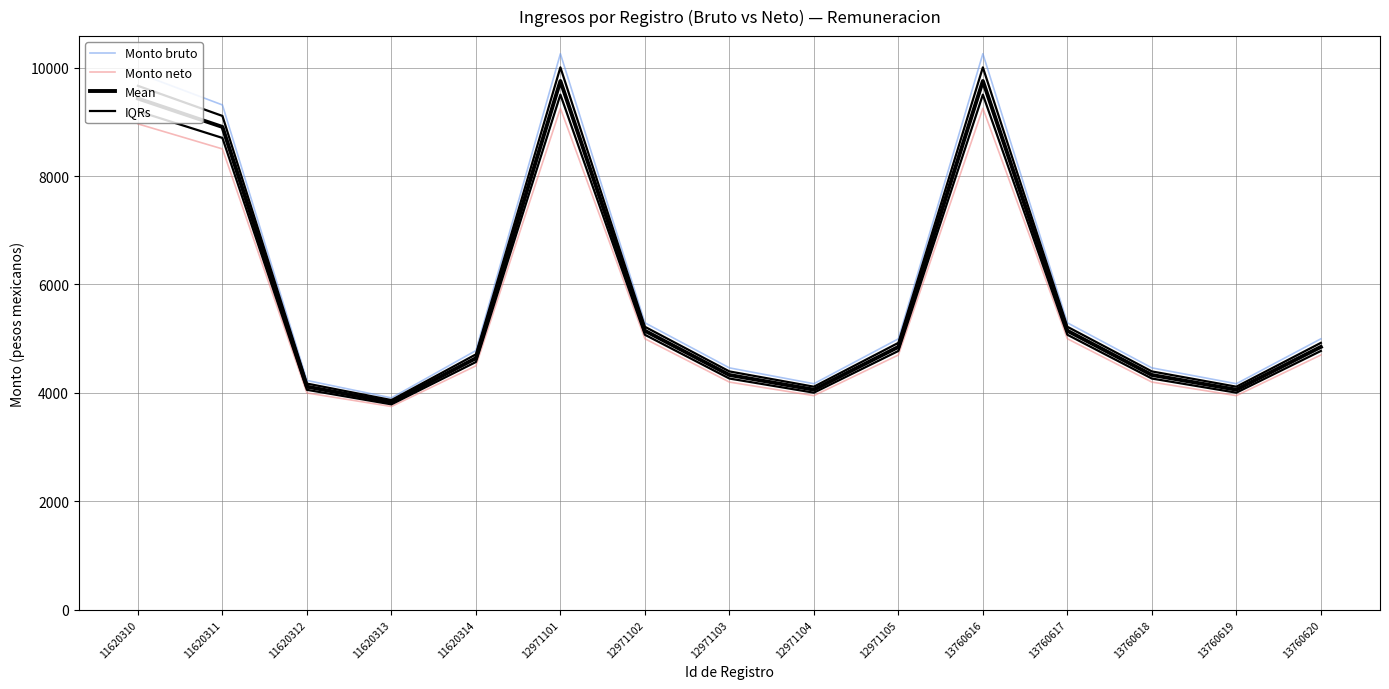

Which series has the largest total across all categories?

Monto bruto